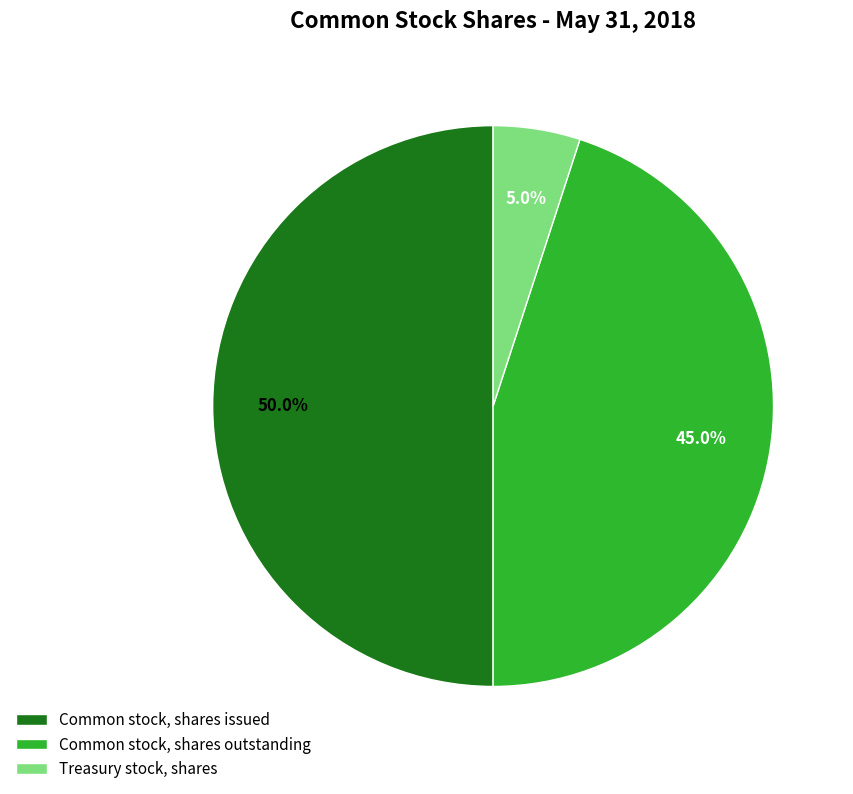

Between Treasury stock, shares and Common stock, shares issued, which is larger?

Common stock, shares issued